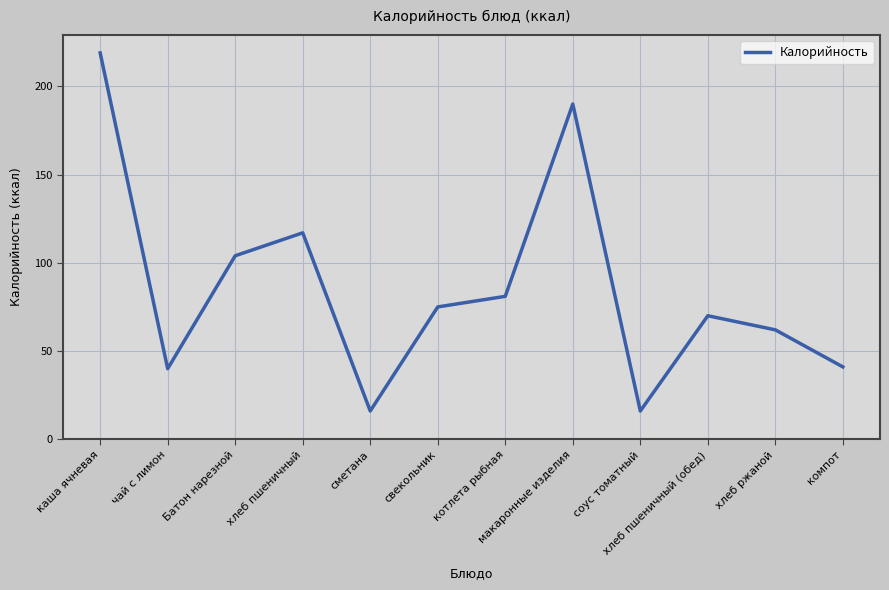

What is the ratio of the value at Батон нарезной to the value at компот?

2.5